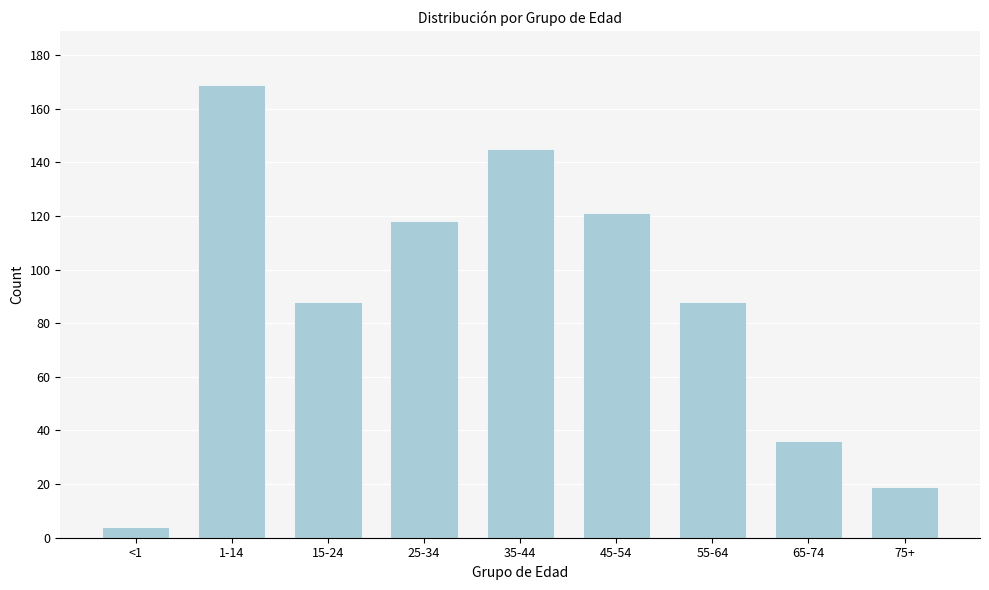

Reading right to left, what are all the values shown in this chart?

75+=19	65-74=36	55-64=88	45-54=121	35-44=145	25-34=118	15-24=88	1-14=169	<1=4